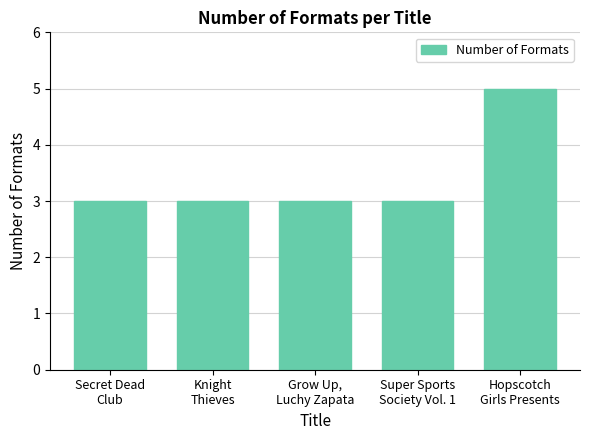

Reading left to right, what are all the values shown in this chart?

Secret Dead
Club=3	Knight
Thieves=3	Grow Up,
Luchy Zapata=3	Super Sports
Society Vol. 1=3	Hopscotch
Girls Presents=5